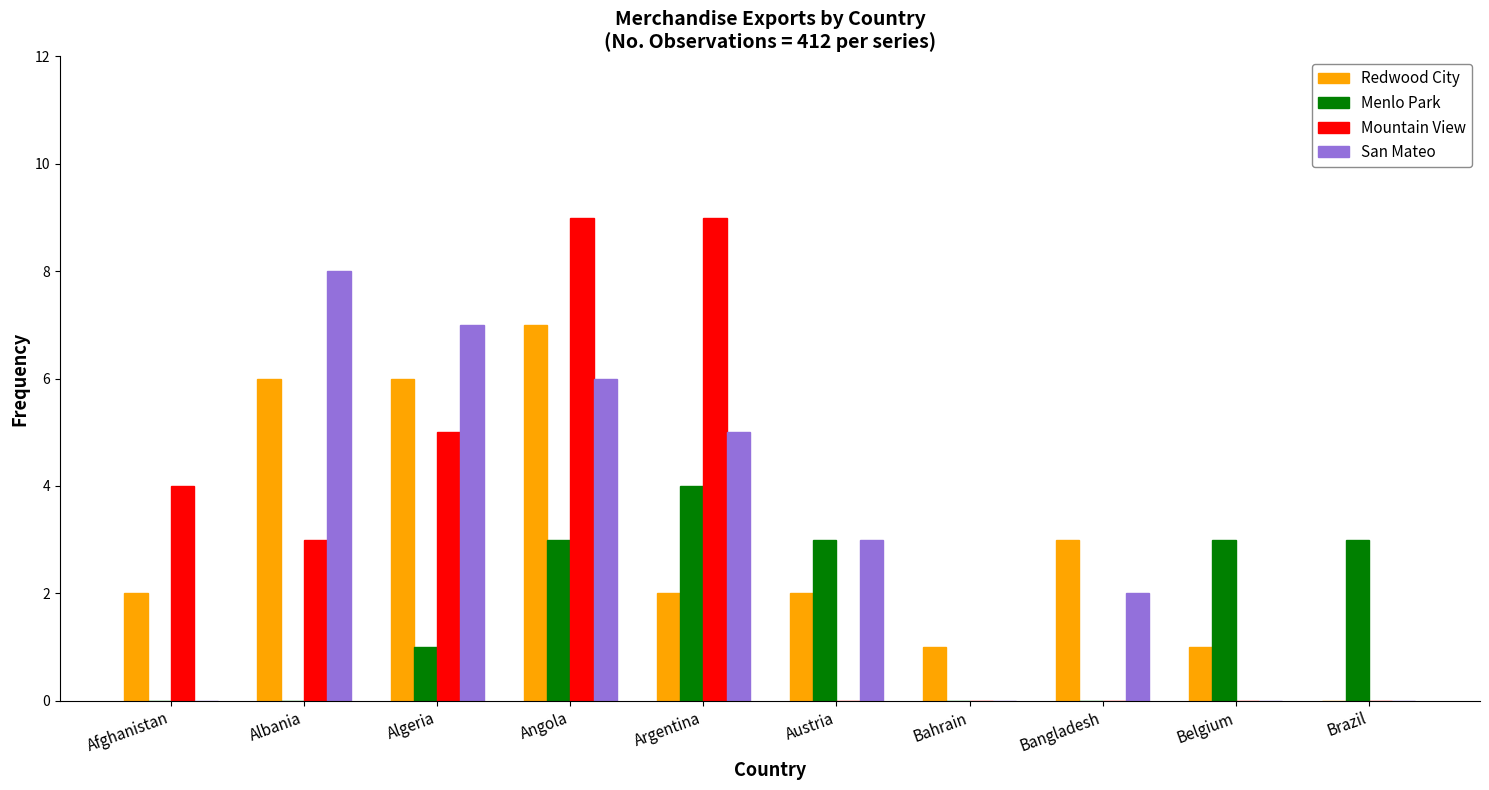

What is the maximum value shown in the chart?

9